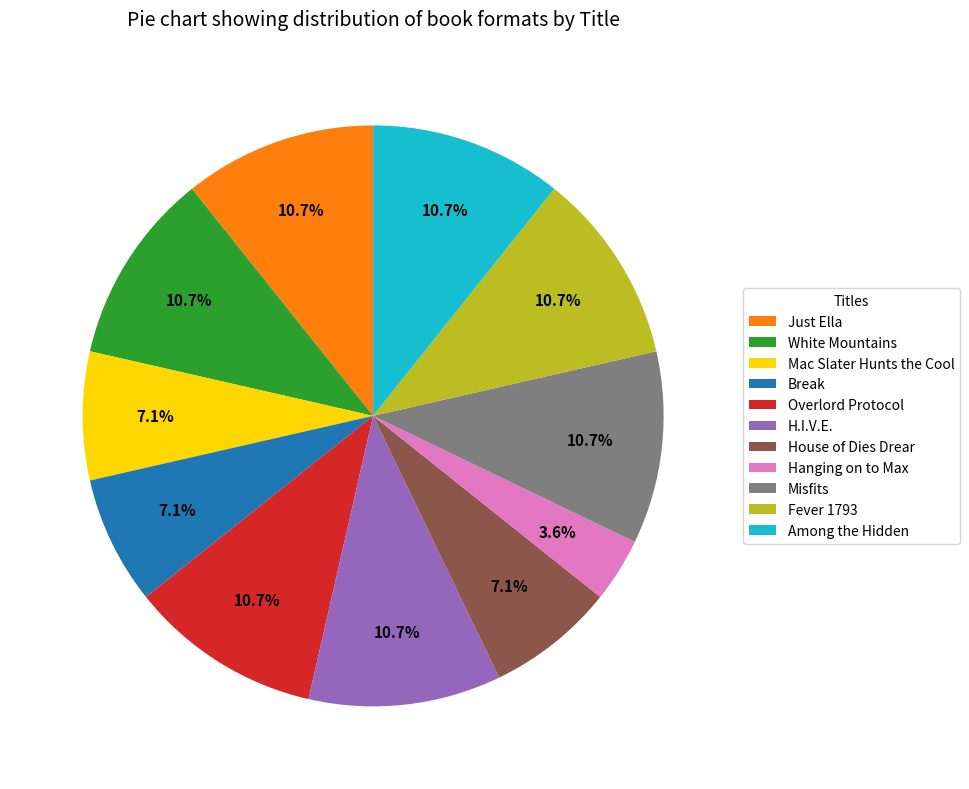

Which has a higher value, Overlord Protocol or Break?

Overlord Protocol